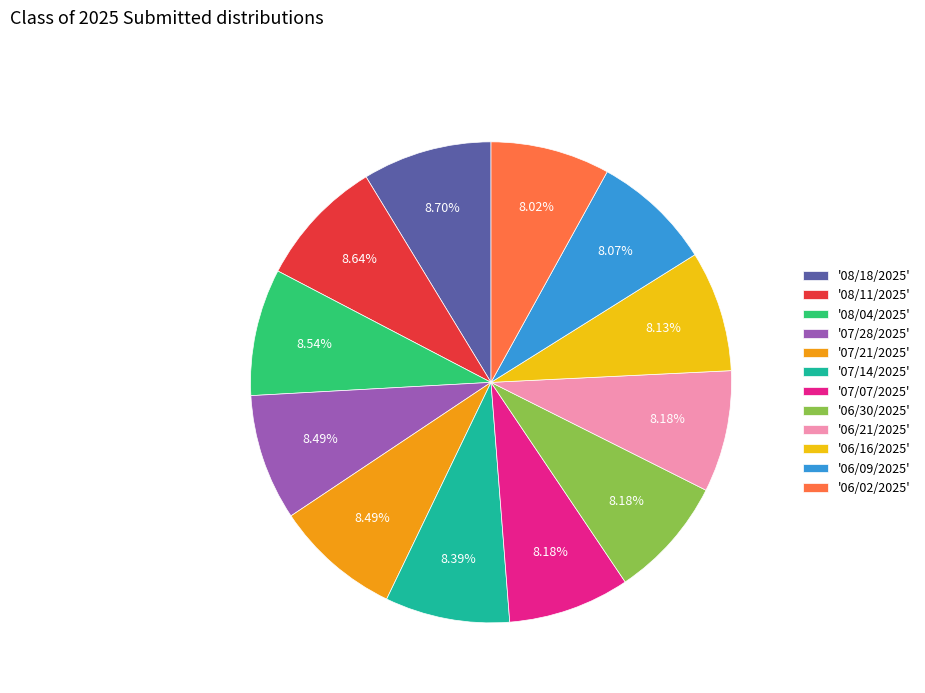

Is '07/28/2025' the majority of the pie?

No